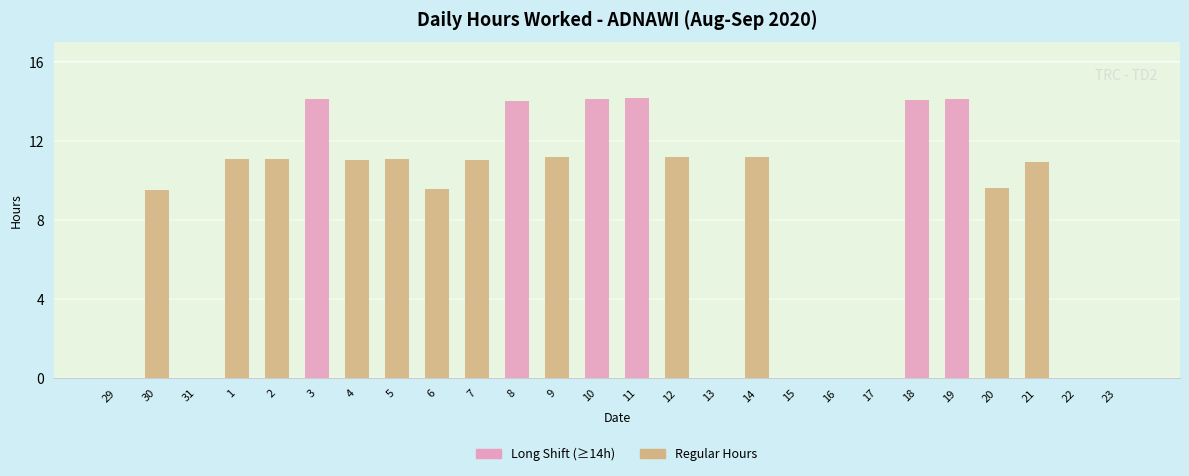

Which series has the largest total across all categories?

Regular Hours